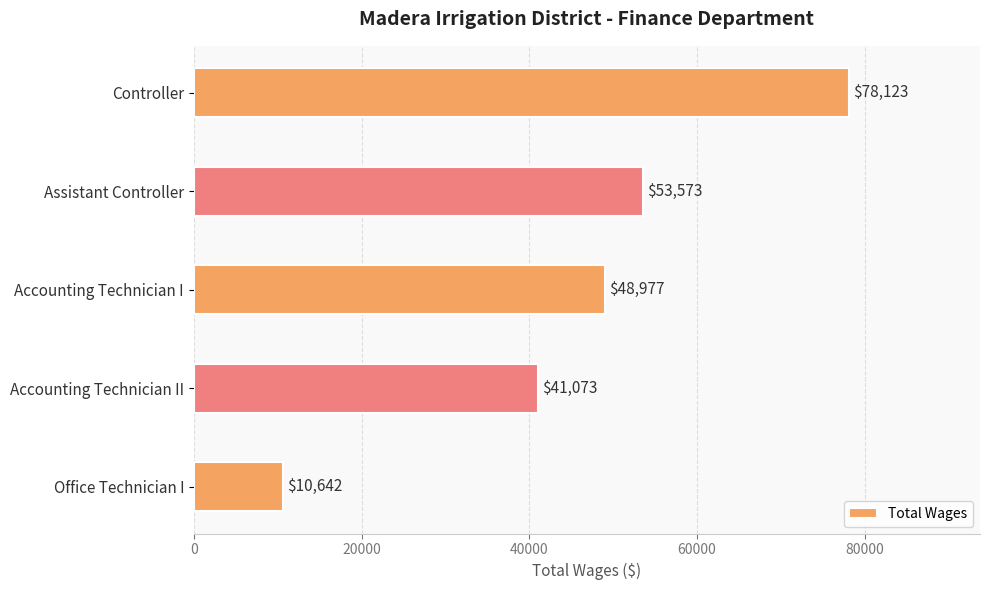

True or false: the data shows 16645 at Office Technician I.

False